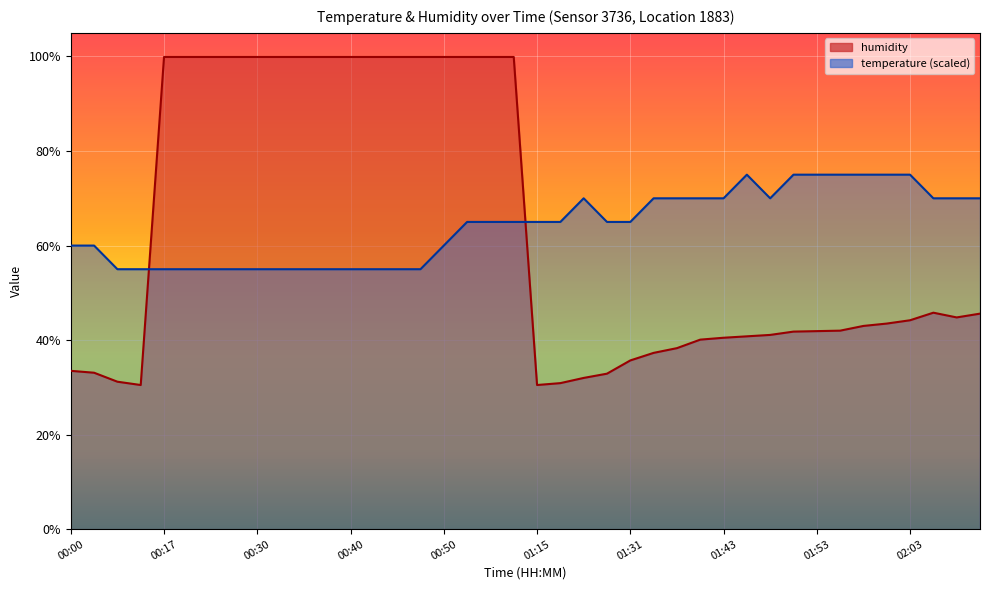

What position from the right is 02:03?

4